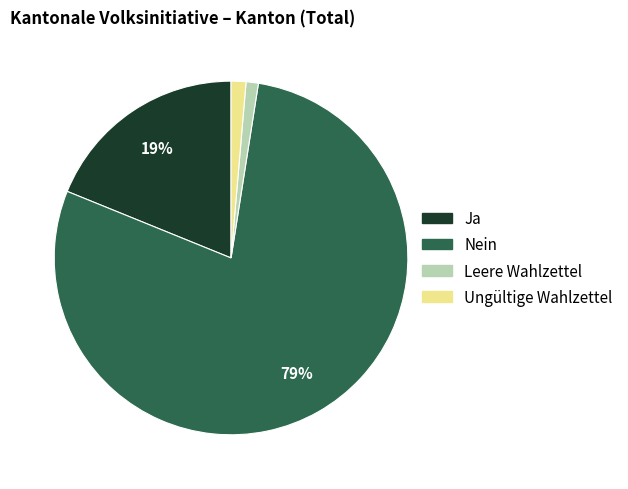

Combined, do Ja and Nein account for over 50%?

Yes